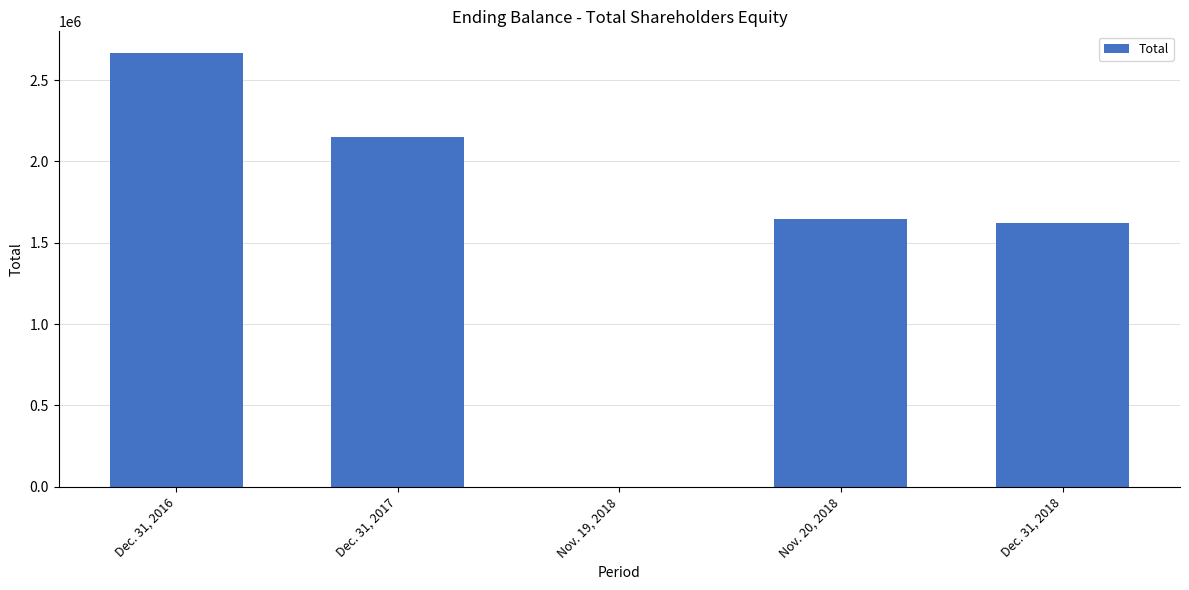

Approximately how many times larger is the value at Nov. 20, 2018 compared to Dec. 31, 2016?

0.6